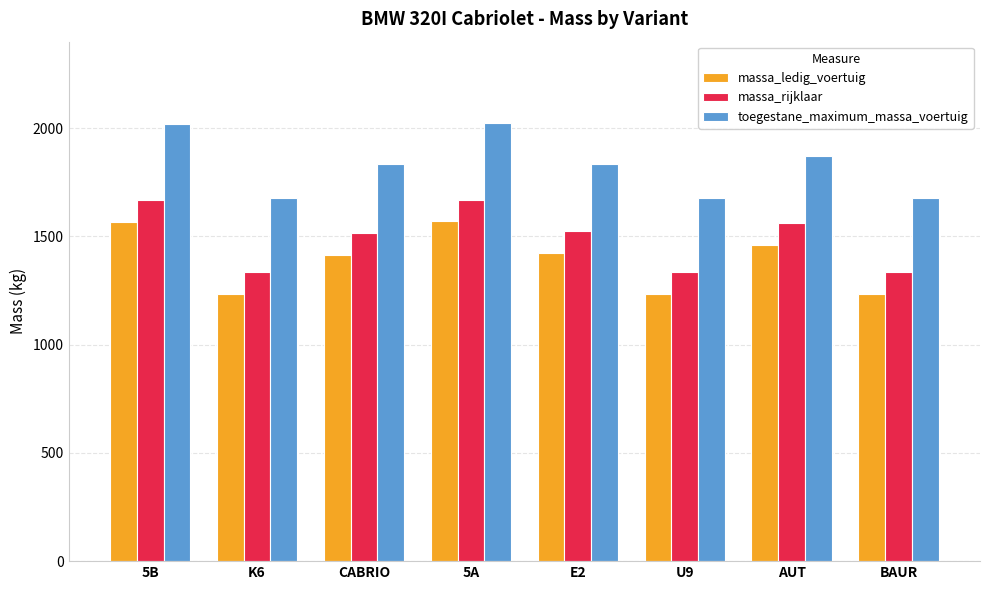

What is the sum of all massa_ledig_voertuig values?

11142